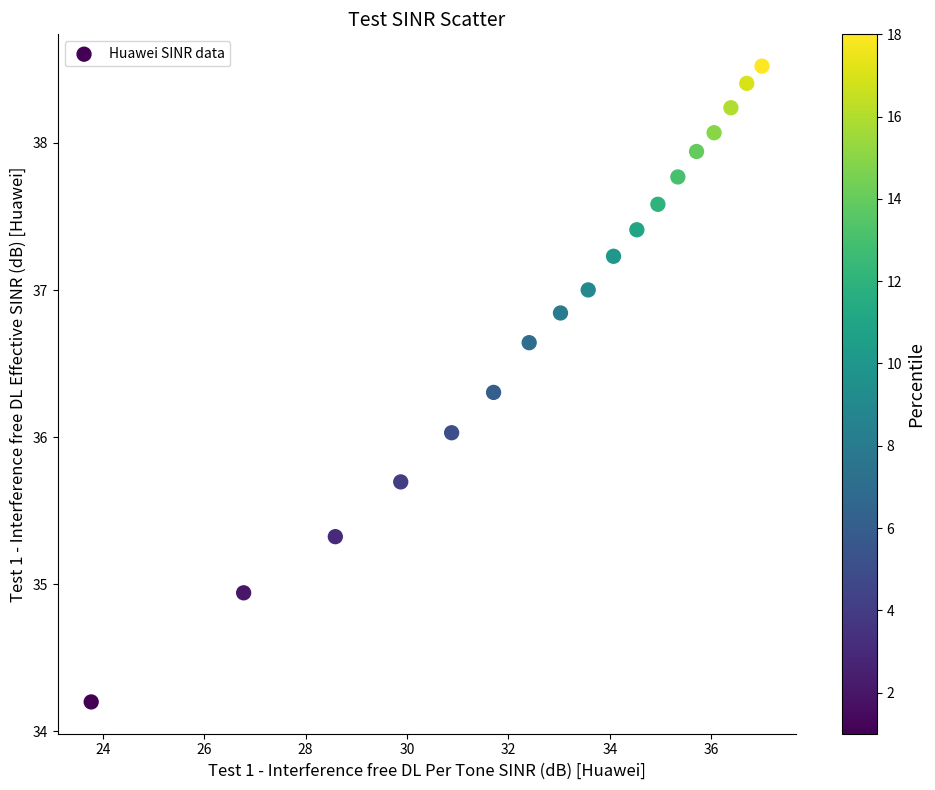

What is the range of Y values (max minus min)?

4.3